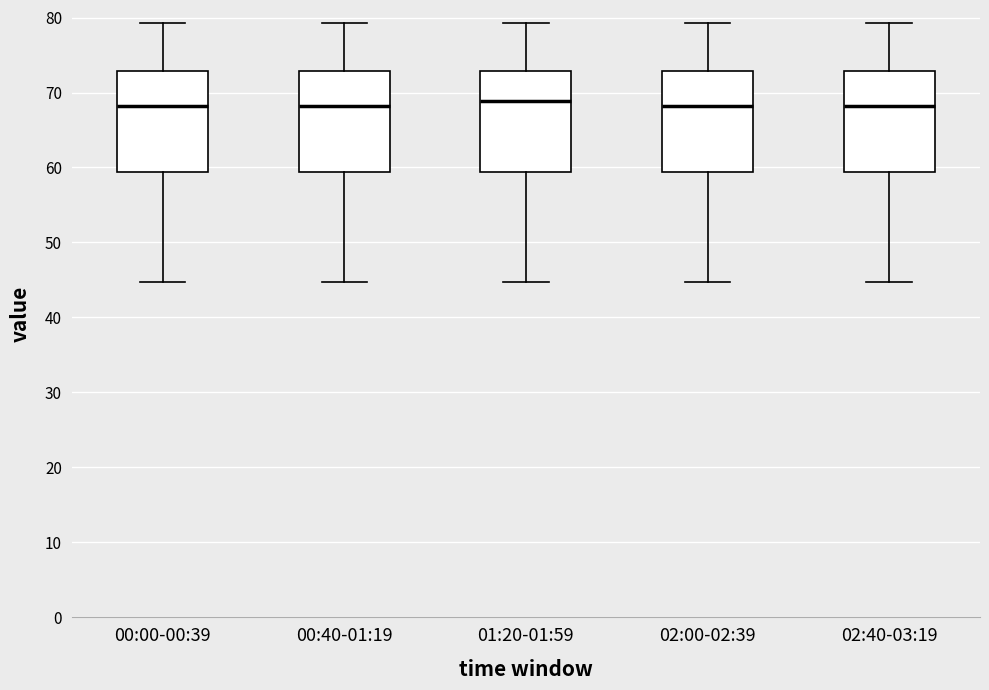

Reading left to right, read every box against the y-axis: the position of its median line, the range the box covers, and the ends of its whiskers. The values are not printed on the chart, so give them approximately, as read against the axis.

00:00-00:39: median 68, box 59 to 73, whiskers 45 to 79
00:40-01:19: median 68, box 59 to 73, whiskers 45 to 79
01:20-01:59: median 69, box 59 to 73, whiskers 45 to 79
02:00-02:39: median 68, box 59 to 73, whiskers 45 to 79
02:40-03:19: median 68, box 59 to 73, whiskers 45 to 79